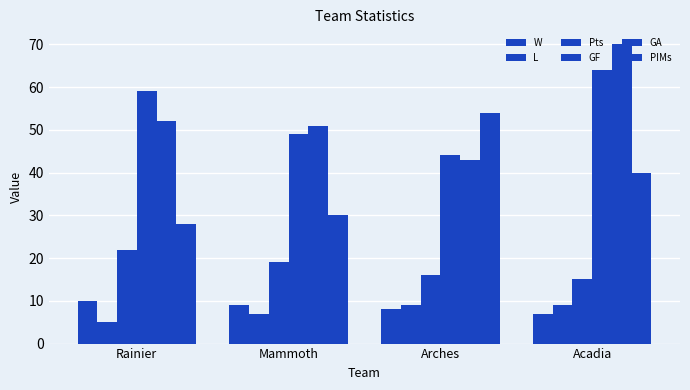

How many series are shown in this chart?

6